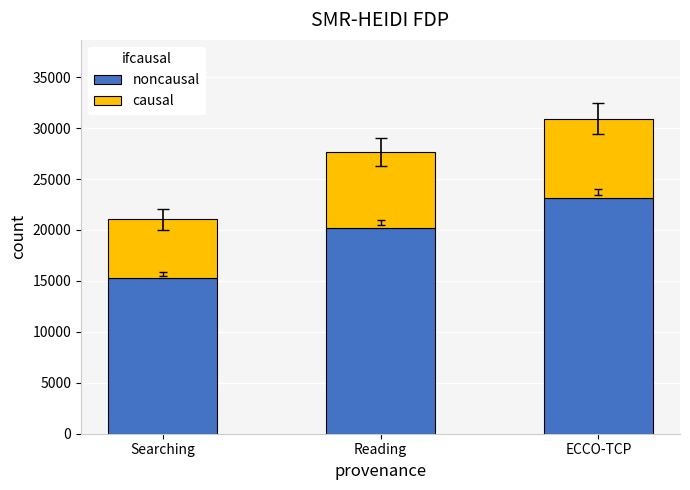

At which category is the sum across all series the highest?

ECCO-TCP